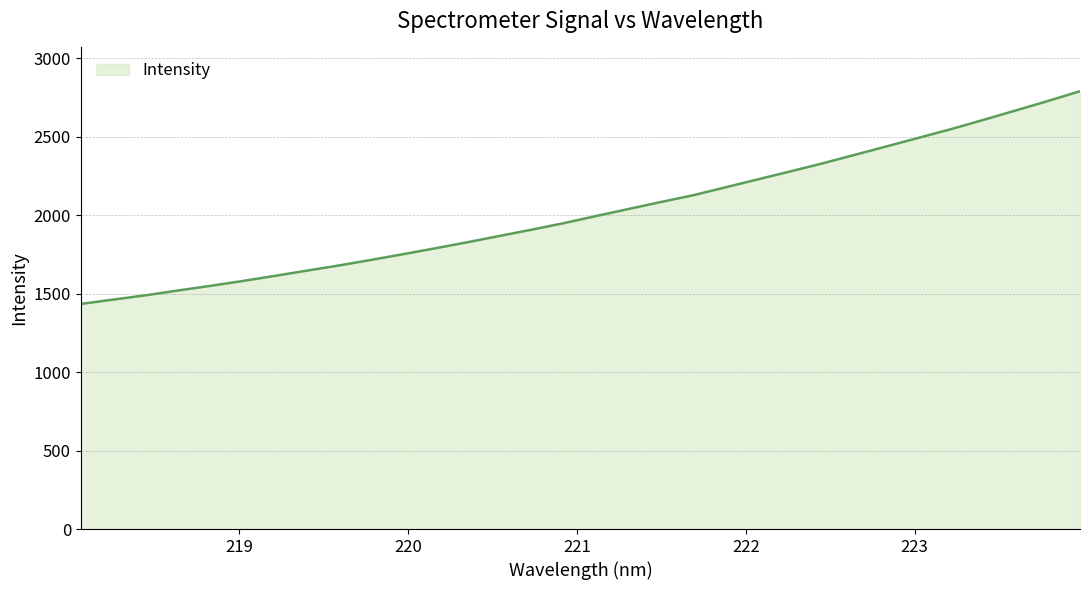

What is the greatest value displayed?

2791.3